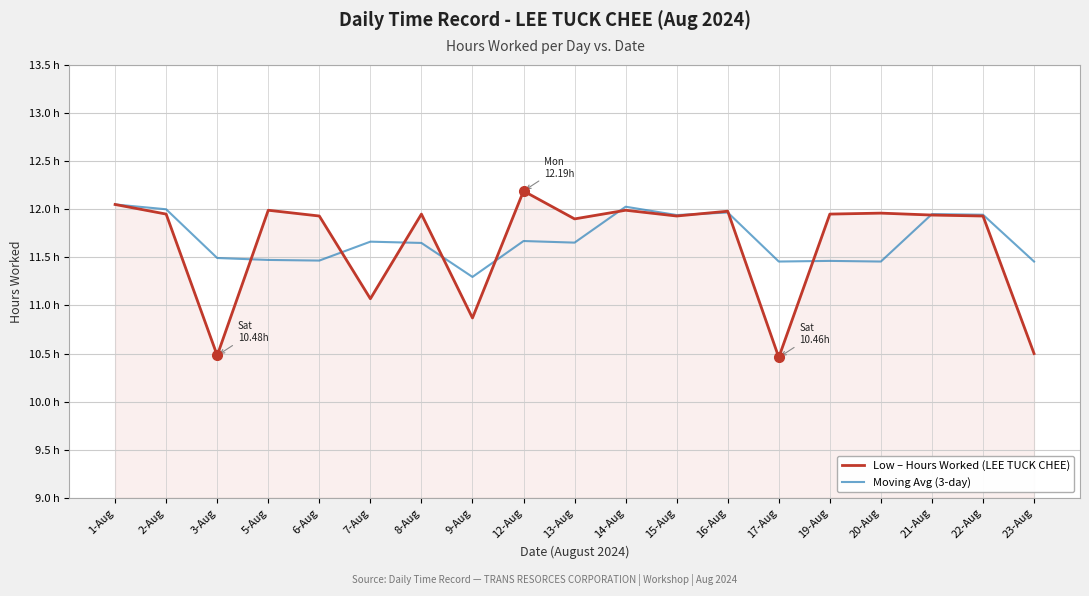

At 16-Aug, list the series in order from largest to smallest.

Low – Hours Worked (LEE TUCK CHEE), Moving Avg (3-day)